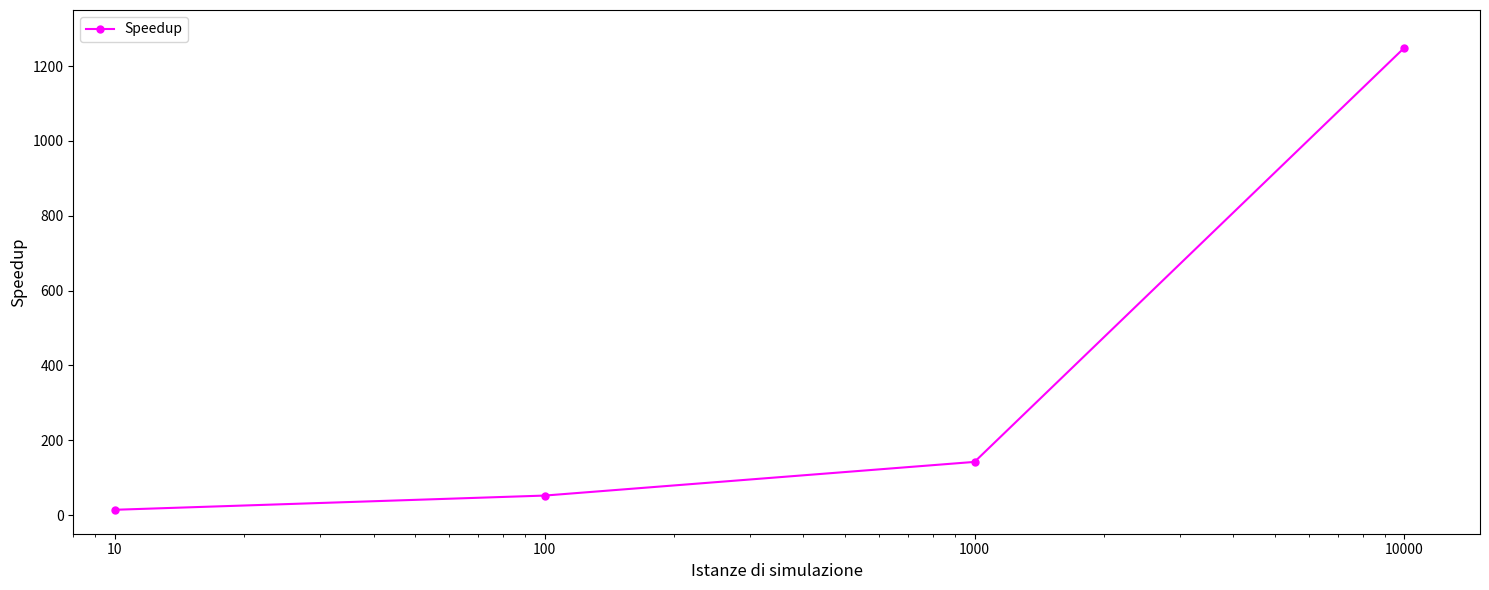

True or false: there are more than 0 points higher than both neighbors.

False